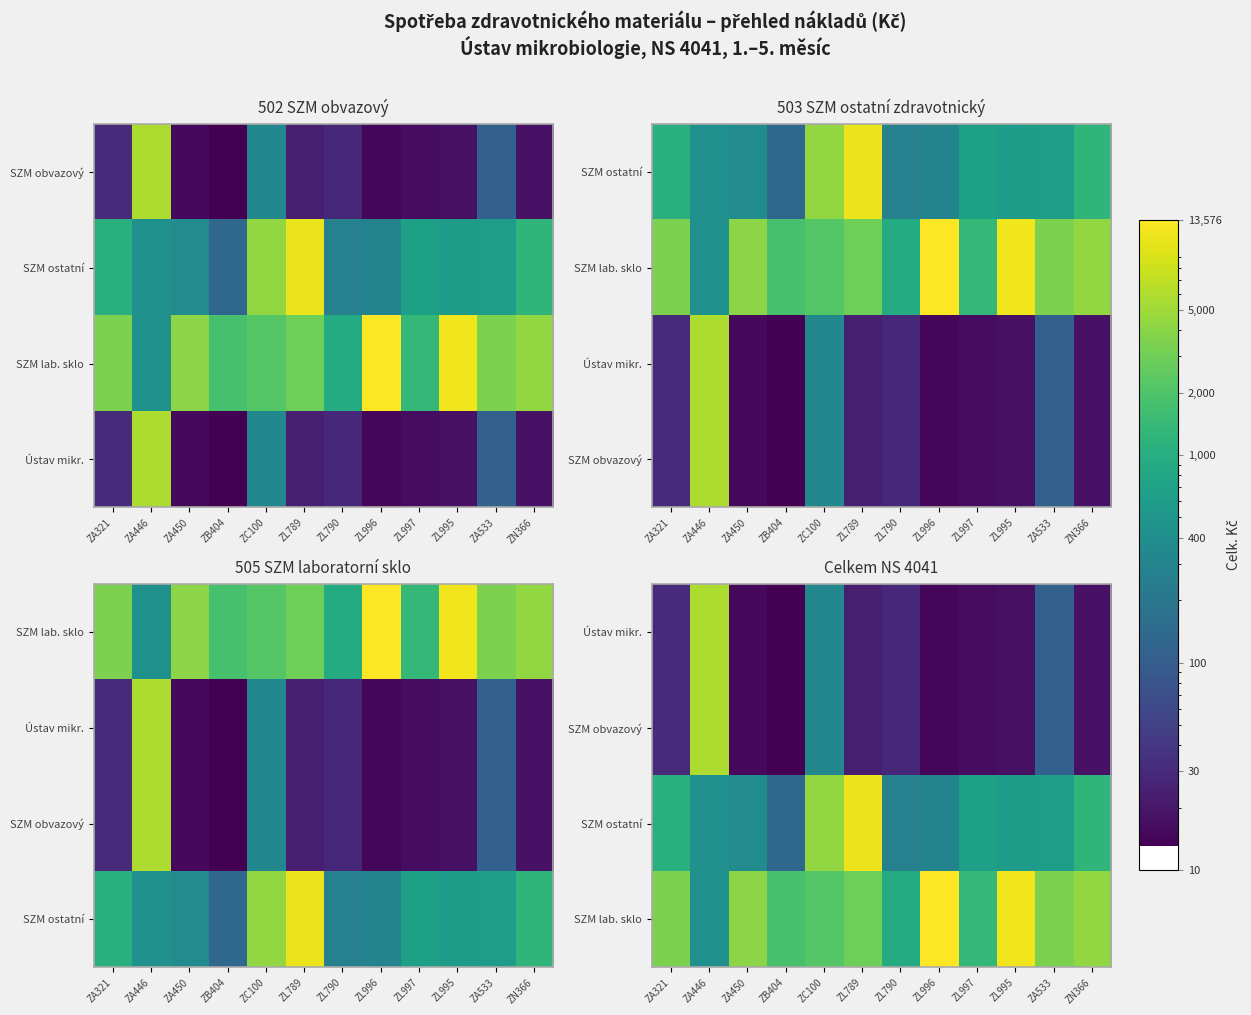

What is the difference between the second highest and second lowest values in the SZM ostatní series?

4178.3